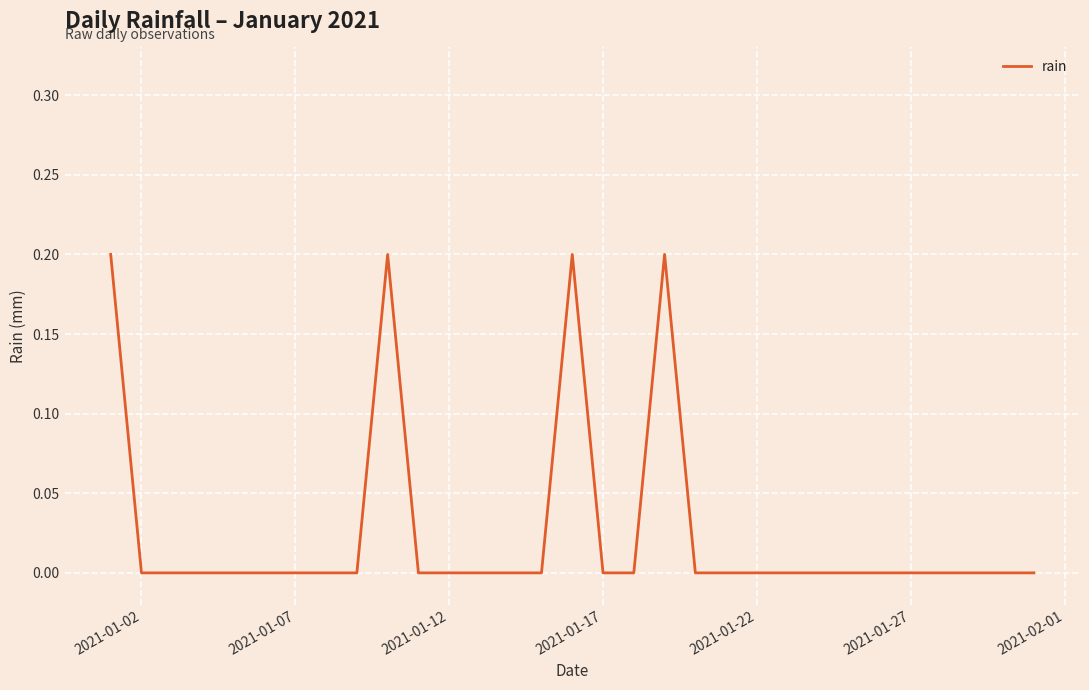

How many lines are shown in the chart?

1